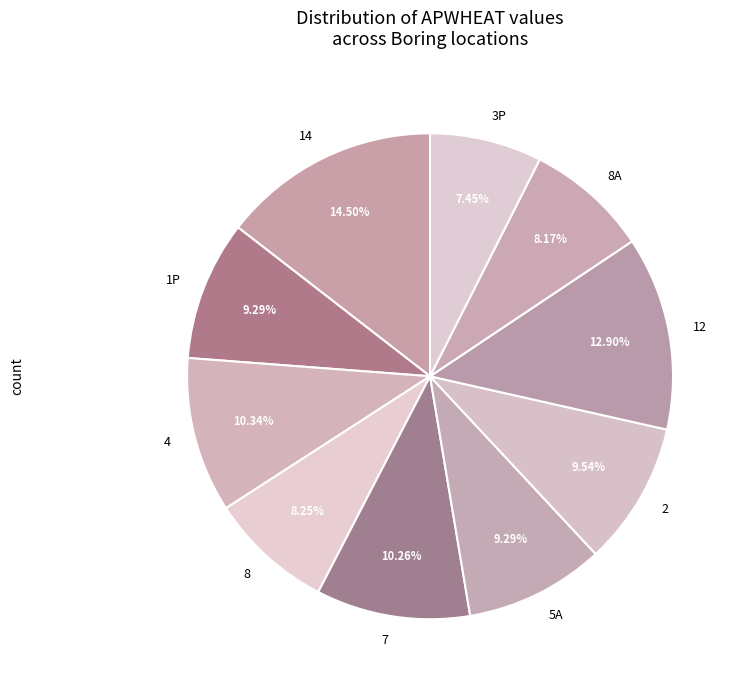

How many segments does this pie chart have?

10